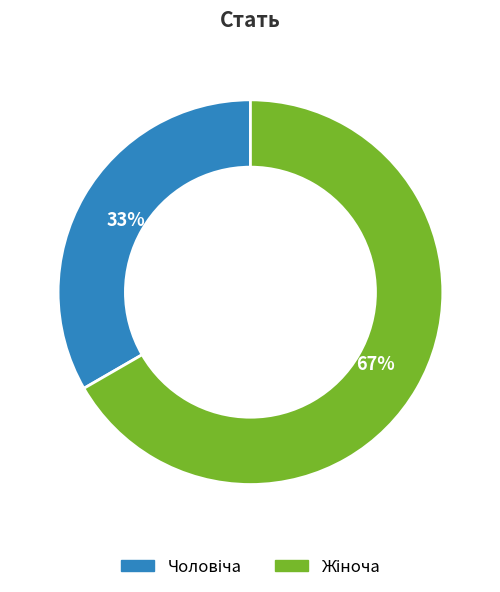

Does any single category account for the majority?

Yes